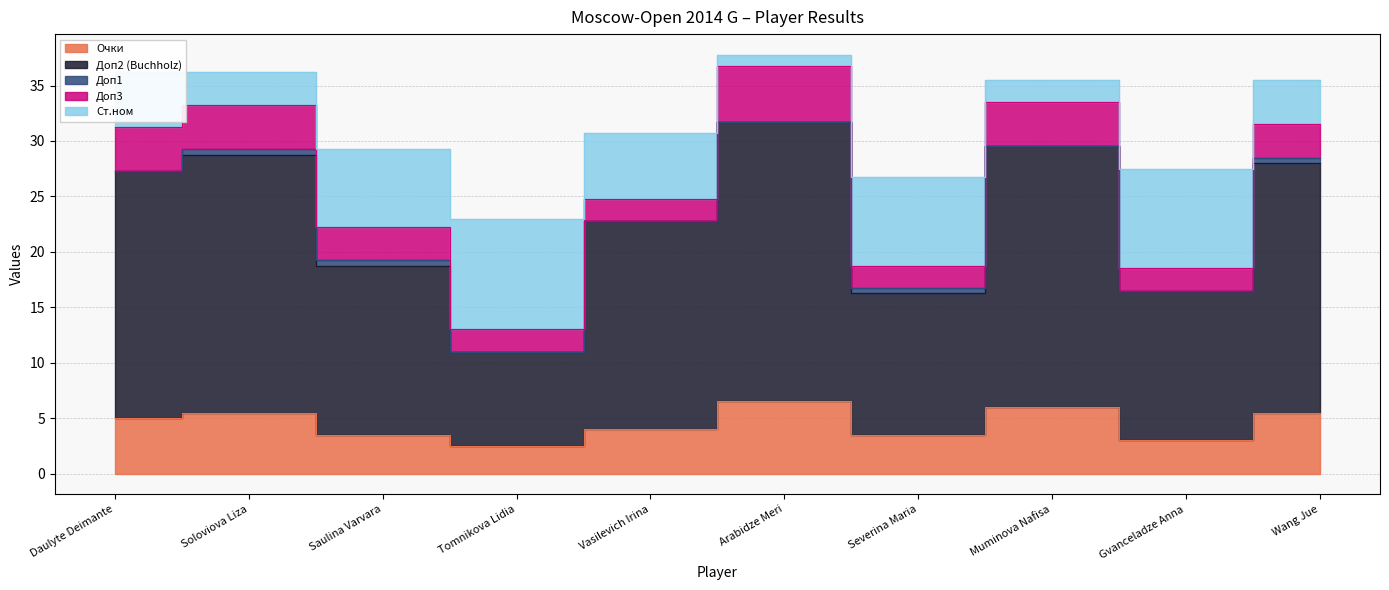

True or false: Ст.ном has more than 0 points higher than both neighbors.

True